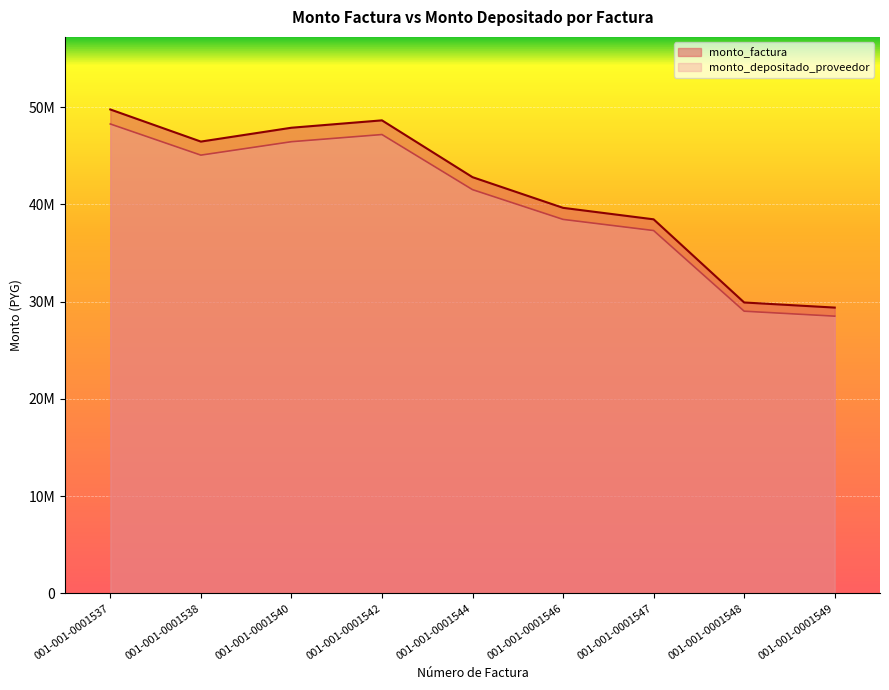

Reading right to left, extract all data points from this chart.

monto_factura: 001-001-0001549=29380000	001-001-0001548=29905000	001-001-0001547=38457000	001-001-0001546=39637500	001-001-0001544=42792500	001-001-0001542=48635000	001-001-0001540=47876000	001-001-0001538=46452000	001-001-0001537=49755500
monto_depositado_proveedor: 001-001-0001549=28498600	001-001-0001548=29007850	001-001-0001547=37303290	001-001-0001546=38448375	001-001-0001544=41508725	001-001-0001542=47175950	001-001-0001540=46439720	001-001-0001538=45058440	001-001-0001537=48262835